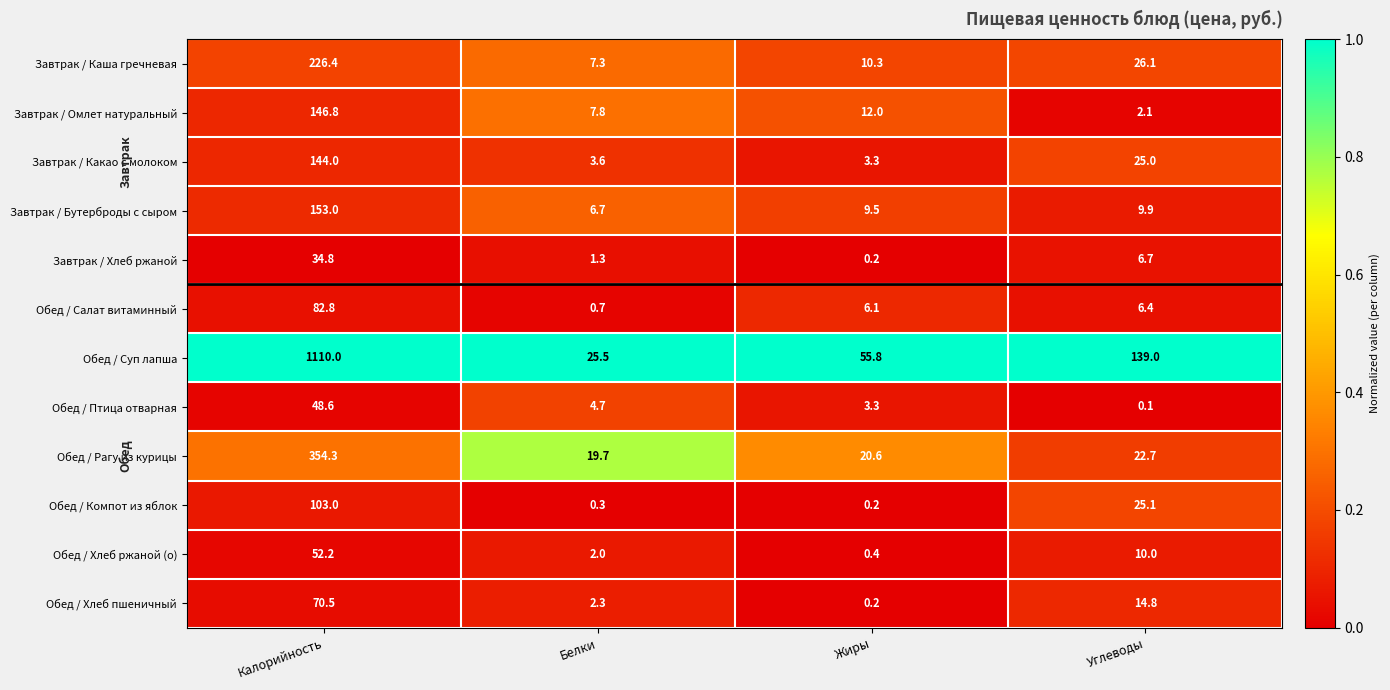

What is the greatest value displayed?

1110.0